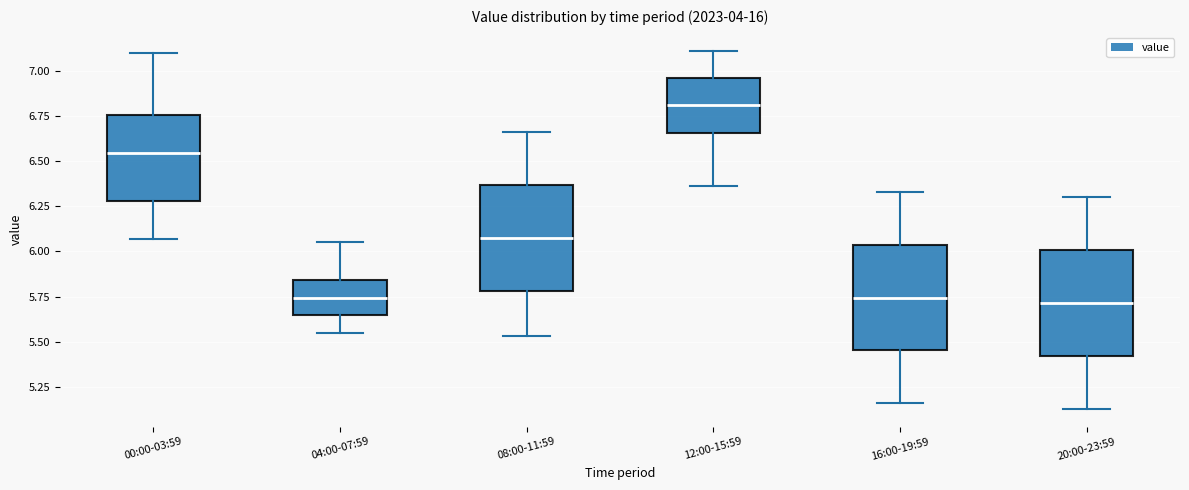

Reading left to right, read every box against the y-axis: the position of its median line, the range the box covers, and the ends of its whiskers. The values are not printed on the chart, so give them approximately, as read against the axis.

00:00-03:59: median 6.55, box 6.30 to 6.75, whiskers 6.05 to 7.10
04:00-07:59: median 5.75, box 5.65 to 5.85, whiskers 5.55 to 6.05
08:00-11:59: median 6.10, box 5.80 to 6.35, whiskers 5.55 to 6.65
12:00-15:59: median 6.80, box 6.65 to 6.95, whiskers 6.35 to 7.10
16:00-19:59: median 5.75, box 5.45 to 6.05, whiskers 5.15 to 6.35
20:00-23:59: median 5.70, box 5.40 to 6.00, whiskers 5.15 to 6.30